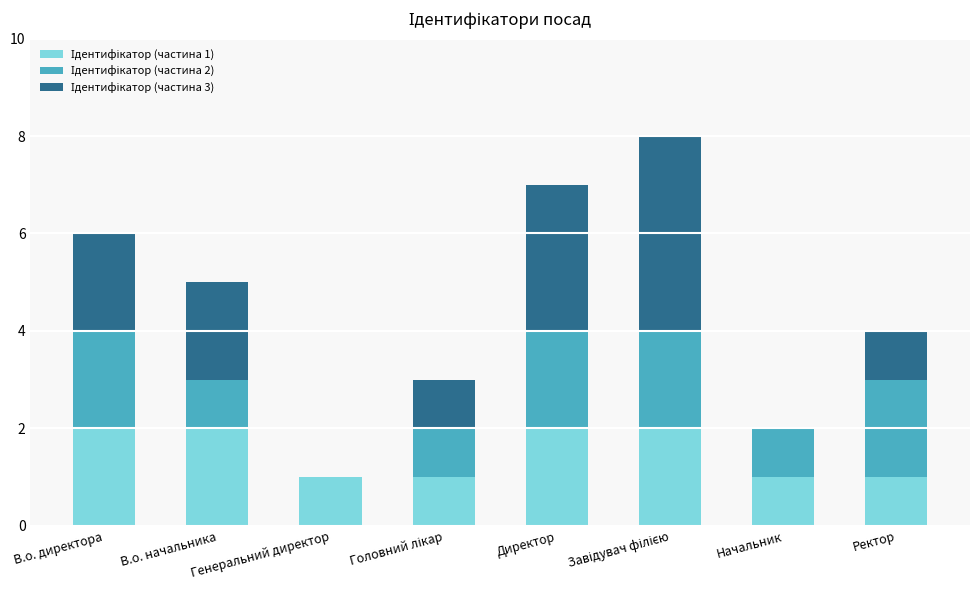

What is the total value across all series at В.о. начальника?

5